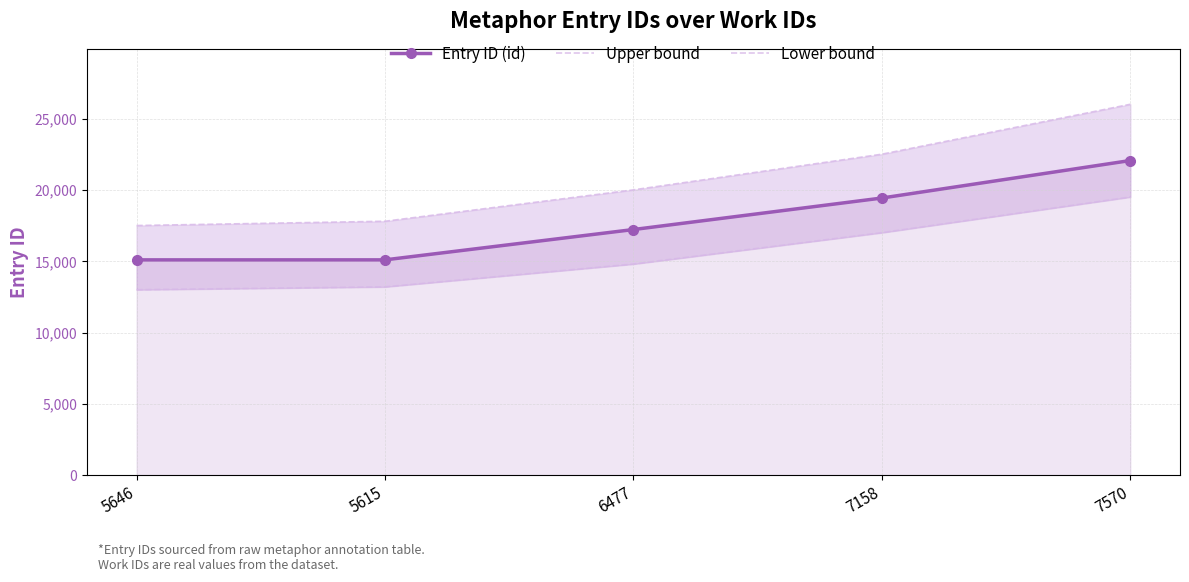

What is the difference between the maximum and minimum values in the Lower bound series?

6500